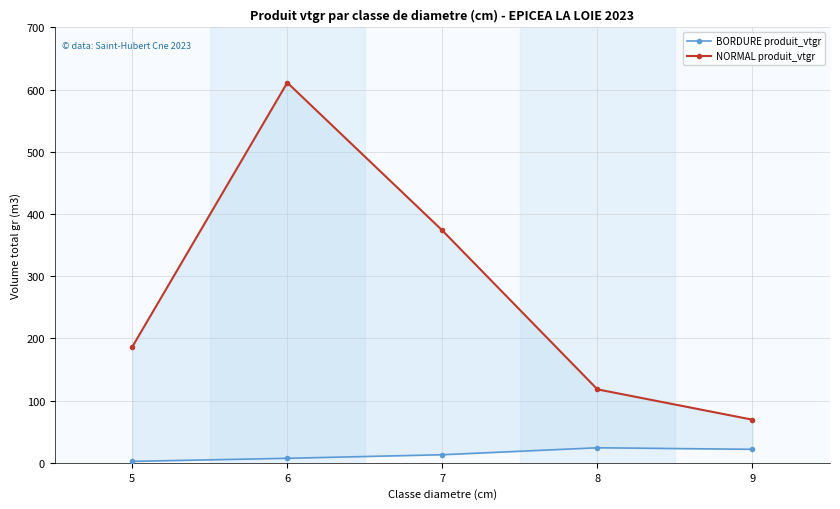

List the series in order of their peak value, lowest first.

BORDURE produit_vtgr, NORMAL produit_vtgr